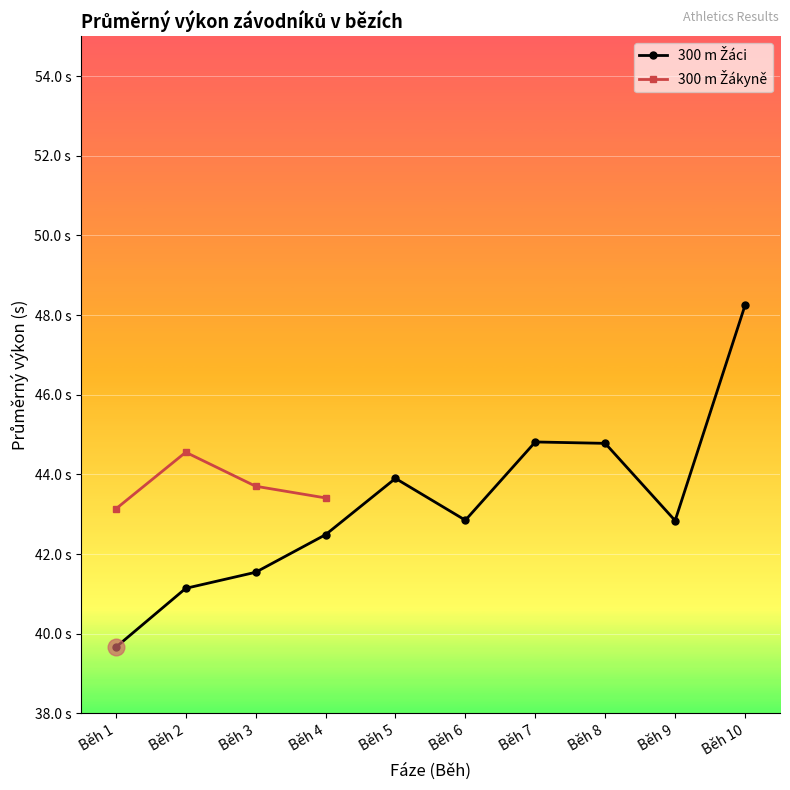

Where is 300 m Žáci nearest to the value 43?

Běh 6